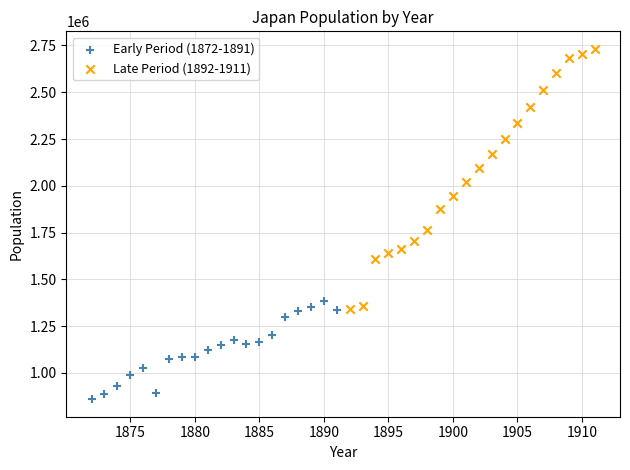

Which series has the largest Y range (max minus min)?

Late Period (1892-1911)